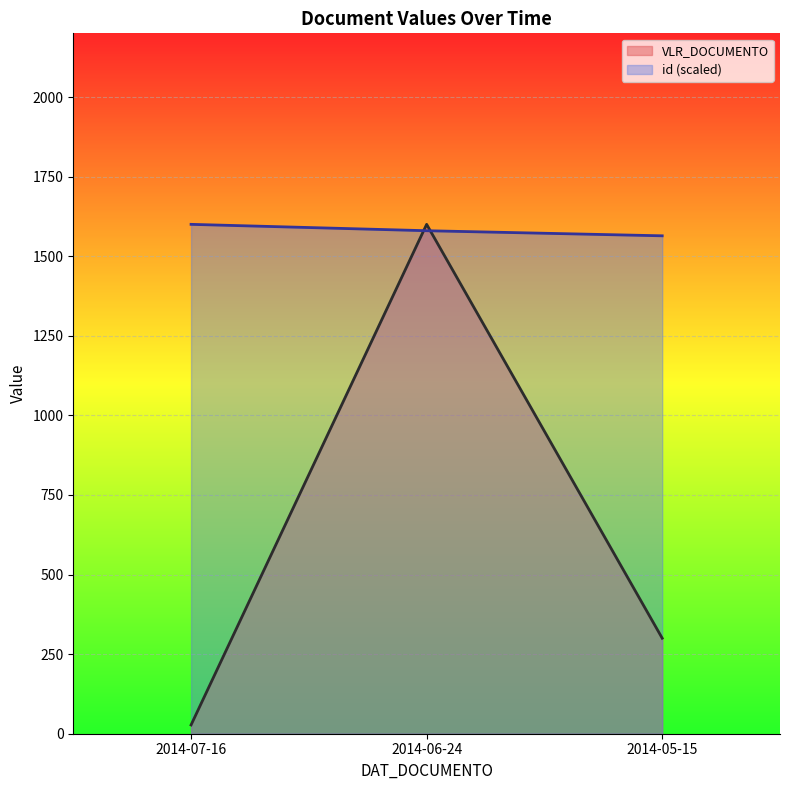

Where is id nearest to the value 1582?

2014-06-24